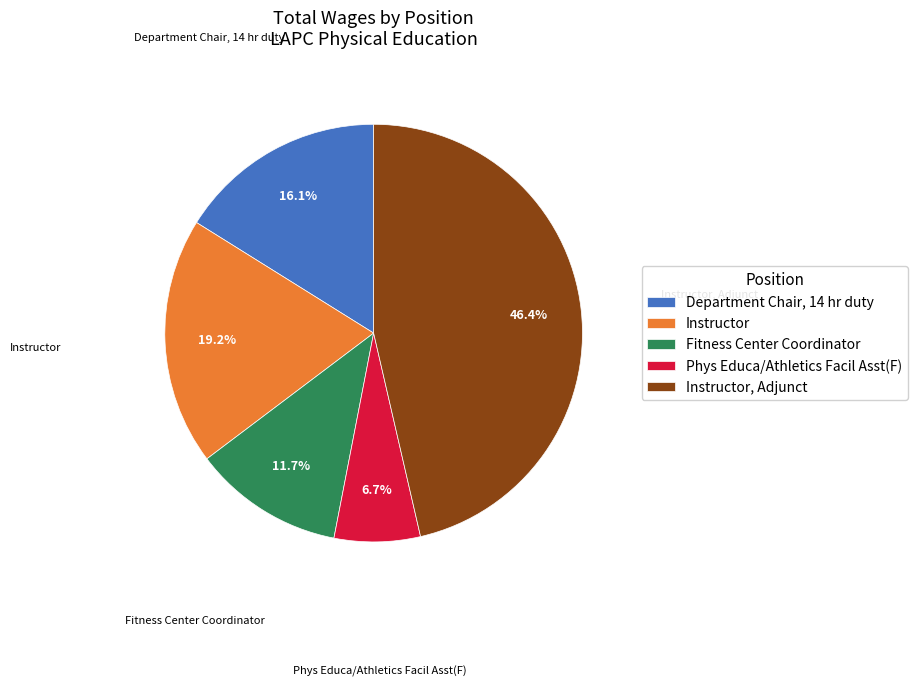

True or false: Fitness Center Coordinator accounts for 1% of the total.

False